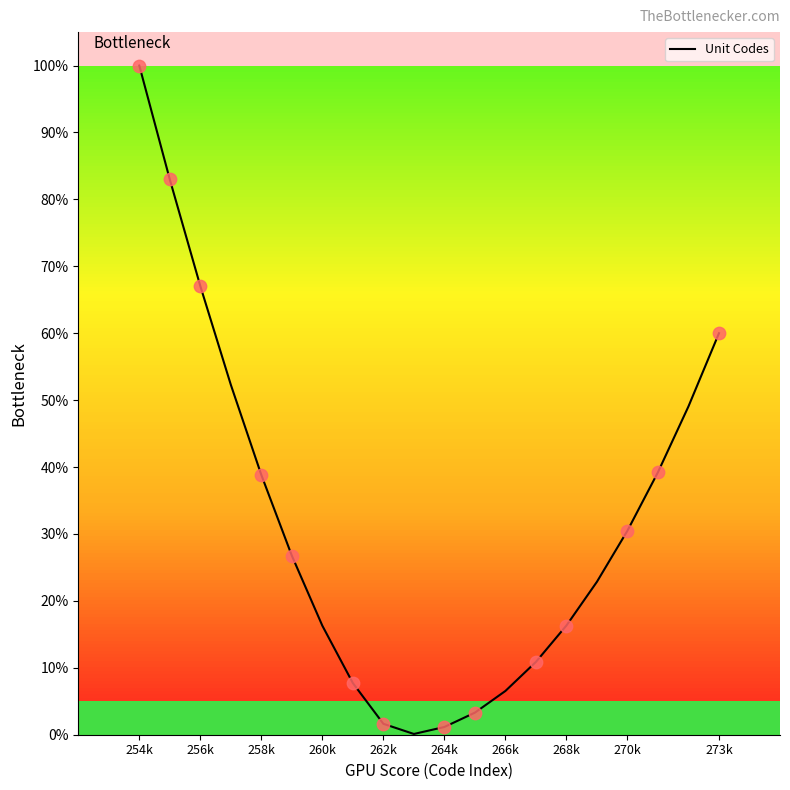

What is the maximum value shown in the chart?

100.0